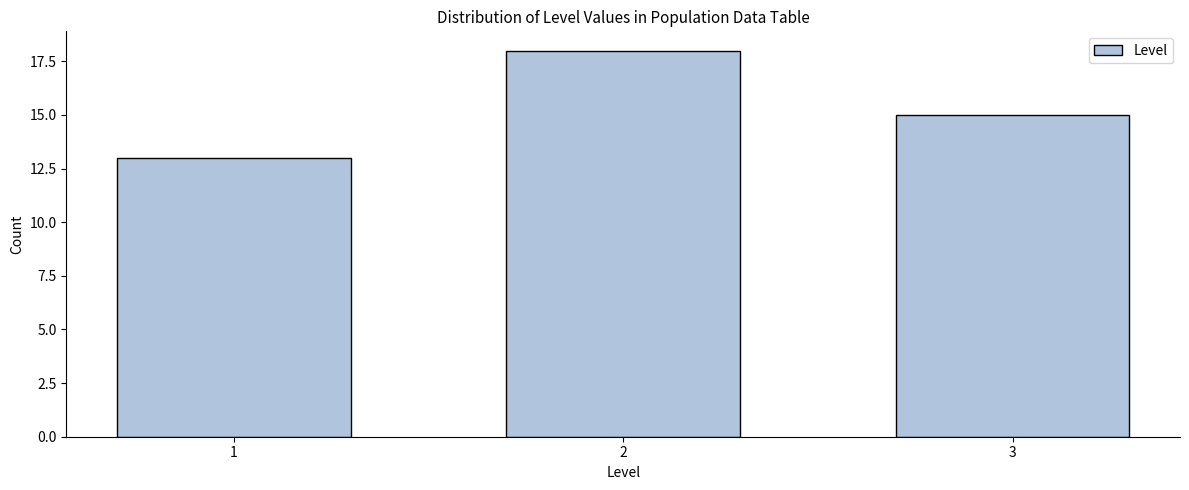

Reading left to right, extract all data points from this chart.

1=13	2=18	3=15